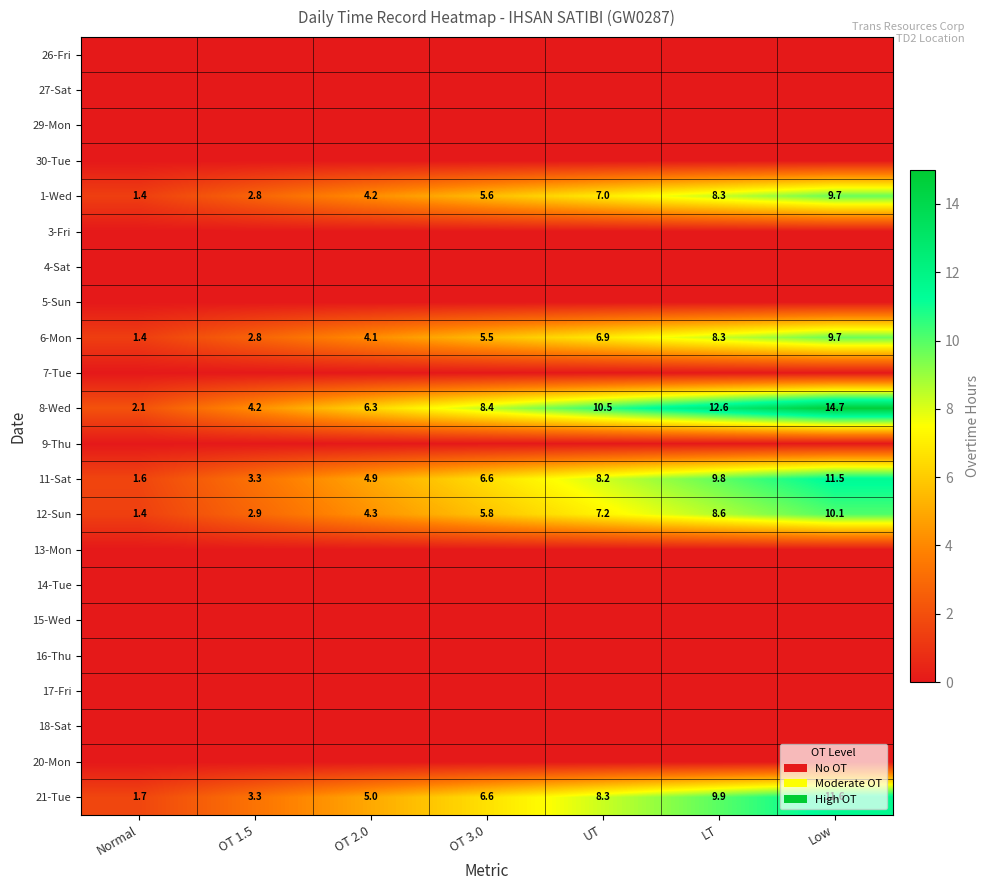

Count the number of data series in this chart.

22